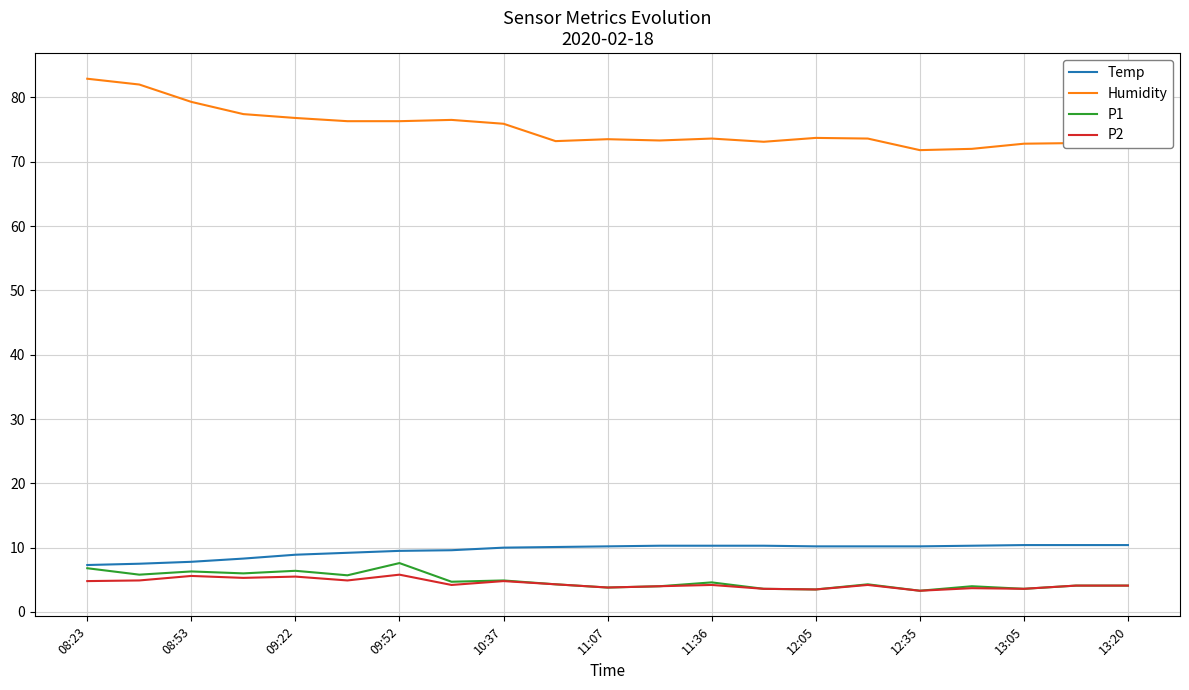

What is the minimum value shown in the chart?

3.3